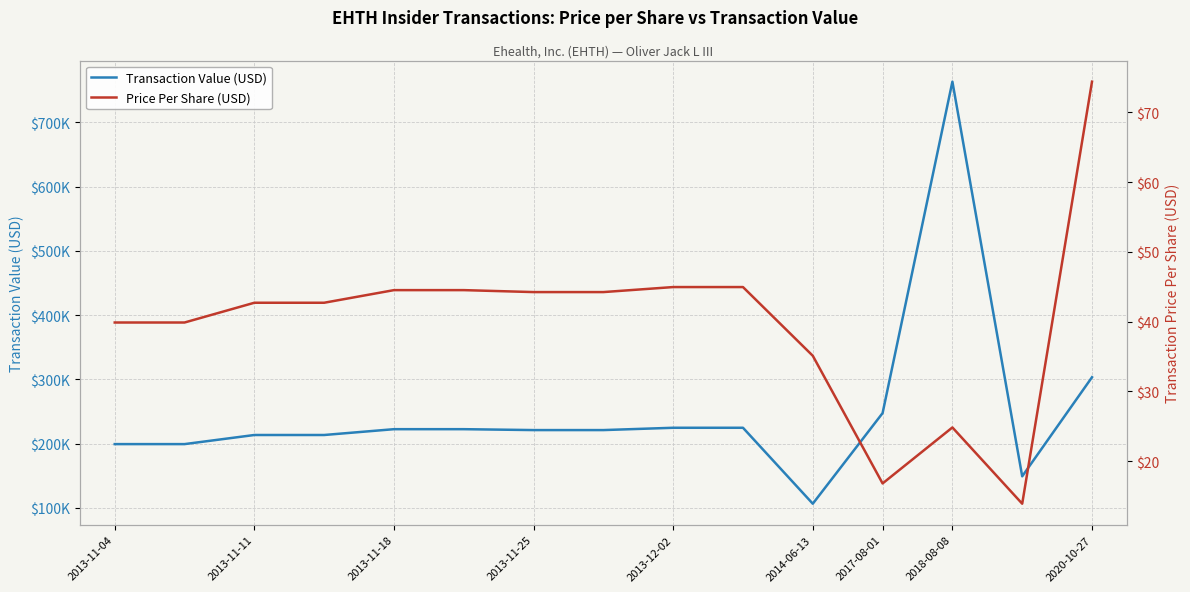

What is the difference between the maximum and second lowest values in the transactionPricePerShare series?

57.6